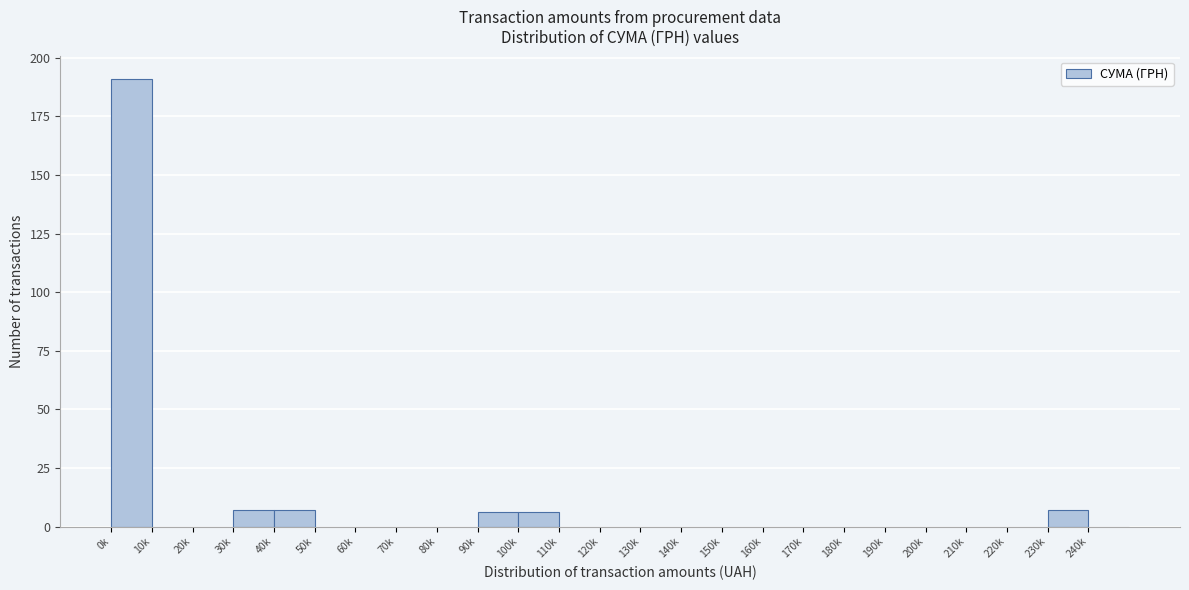

Reading right to left, what are all the values shown in this chart?

240k=0	230k=7	220k=0	210k=0	200k=0	190k=0	180k=0	170k=0	160k=0	150k=0	140k=0	130k=0	120k=0	110k=0	100k=6	90k=6	80k=0	70k=0	60k=0	50k=0	40k=7	30k=7	20k=0	10k=0	0k=191